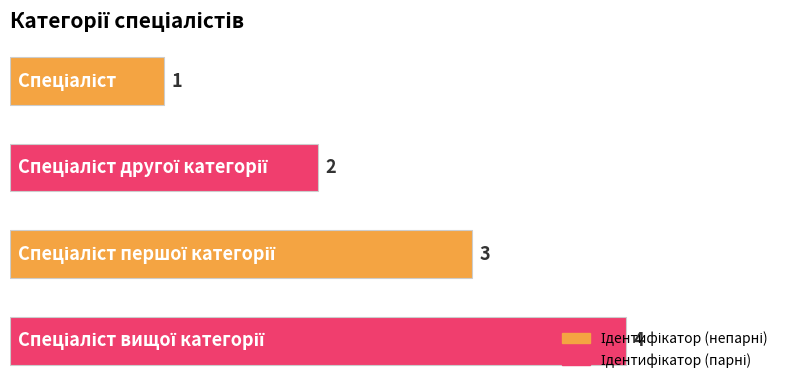

What is the sum of all values?

10